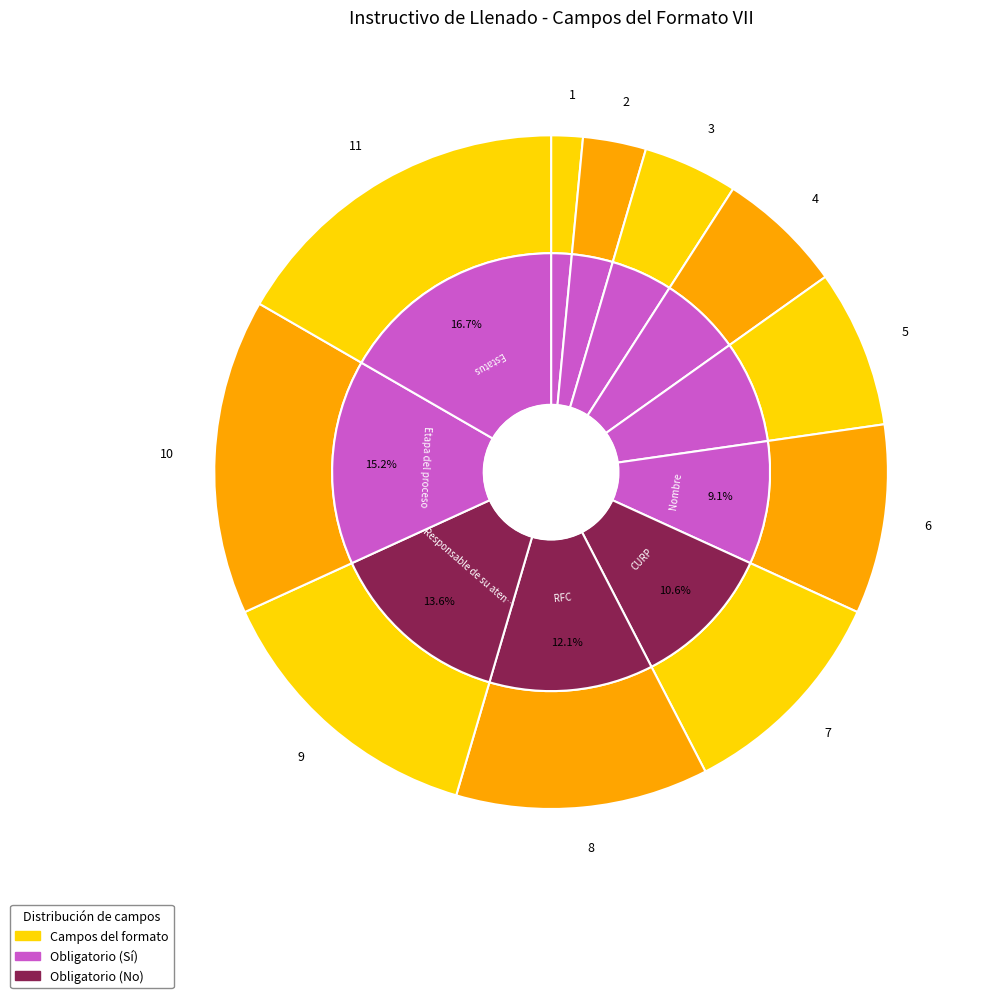

How many slices are in this pie chart?

11